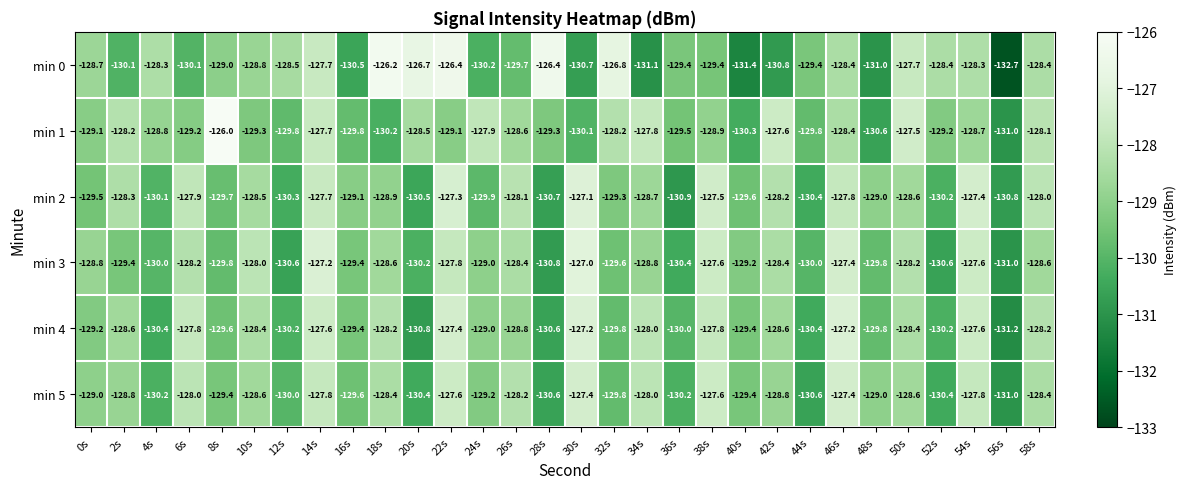

What is the sum of the min 5 values at 48s and 0s?

-258.0